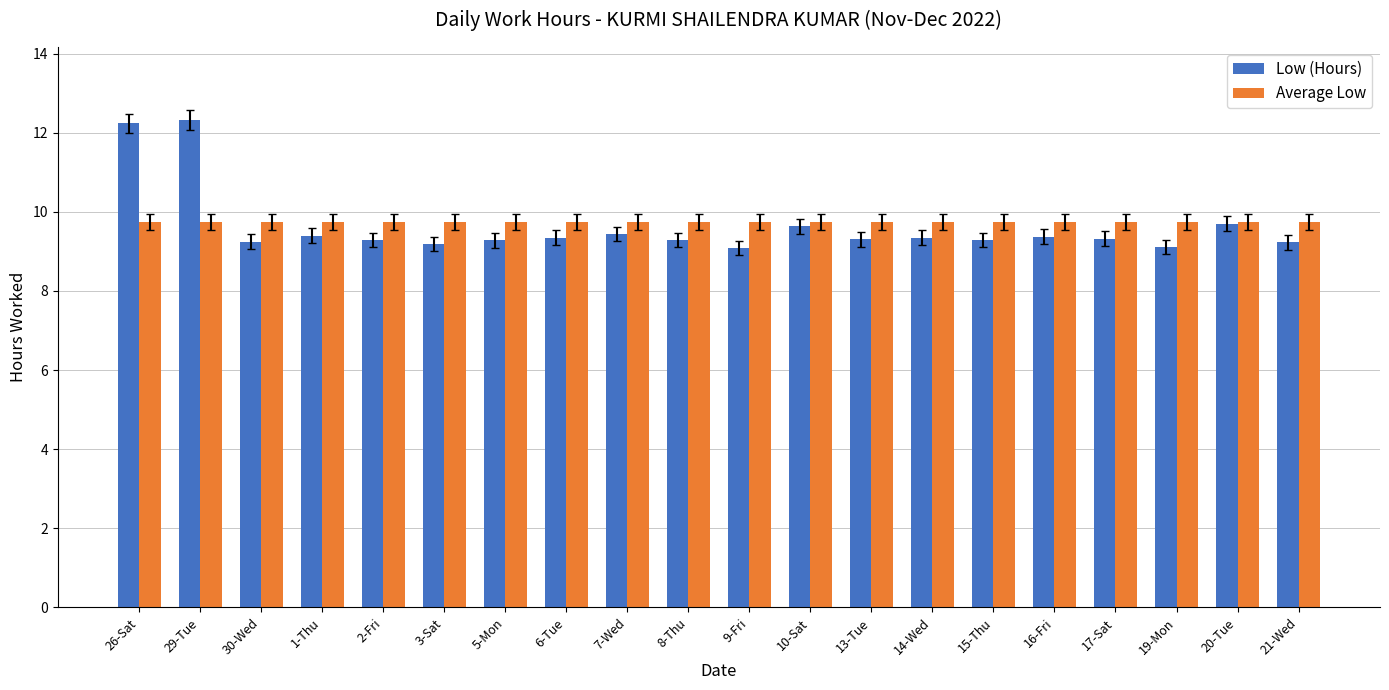

The value of Average Low at 13-Tue is 14.9. True or false?

False